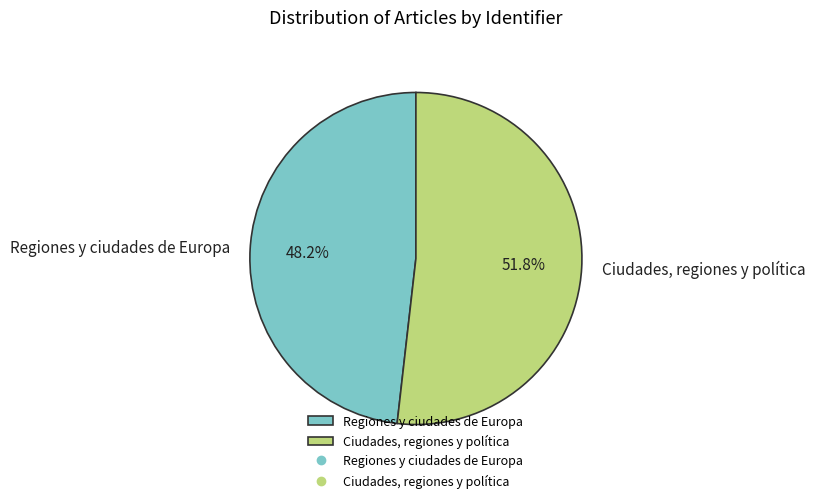

To the nearest percent, what percentage of the pie is Regiones y ciudades de Europa?

48%